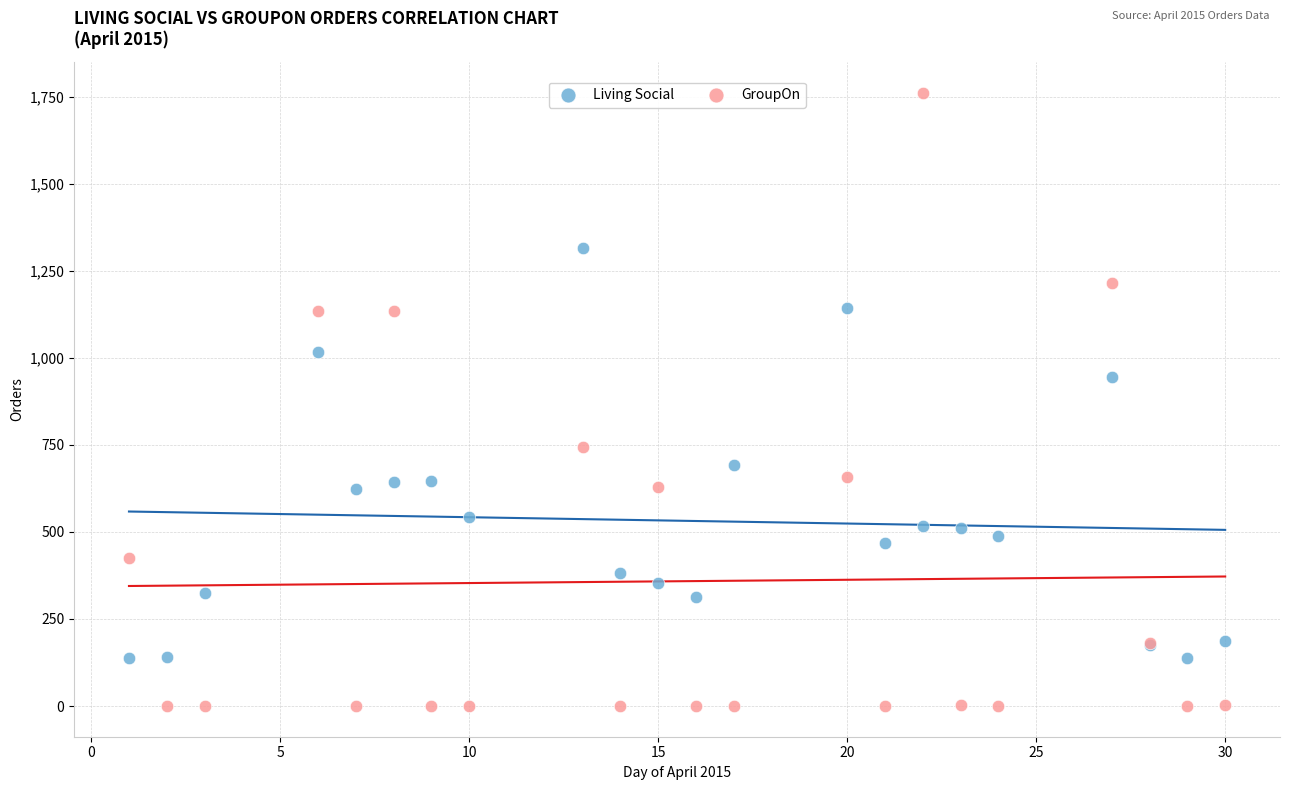

Which series has the largest Y range (max minus min)?

GroupOn